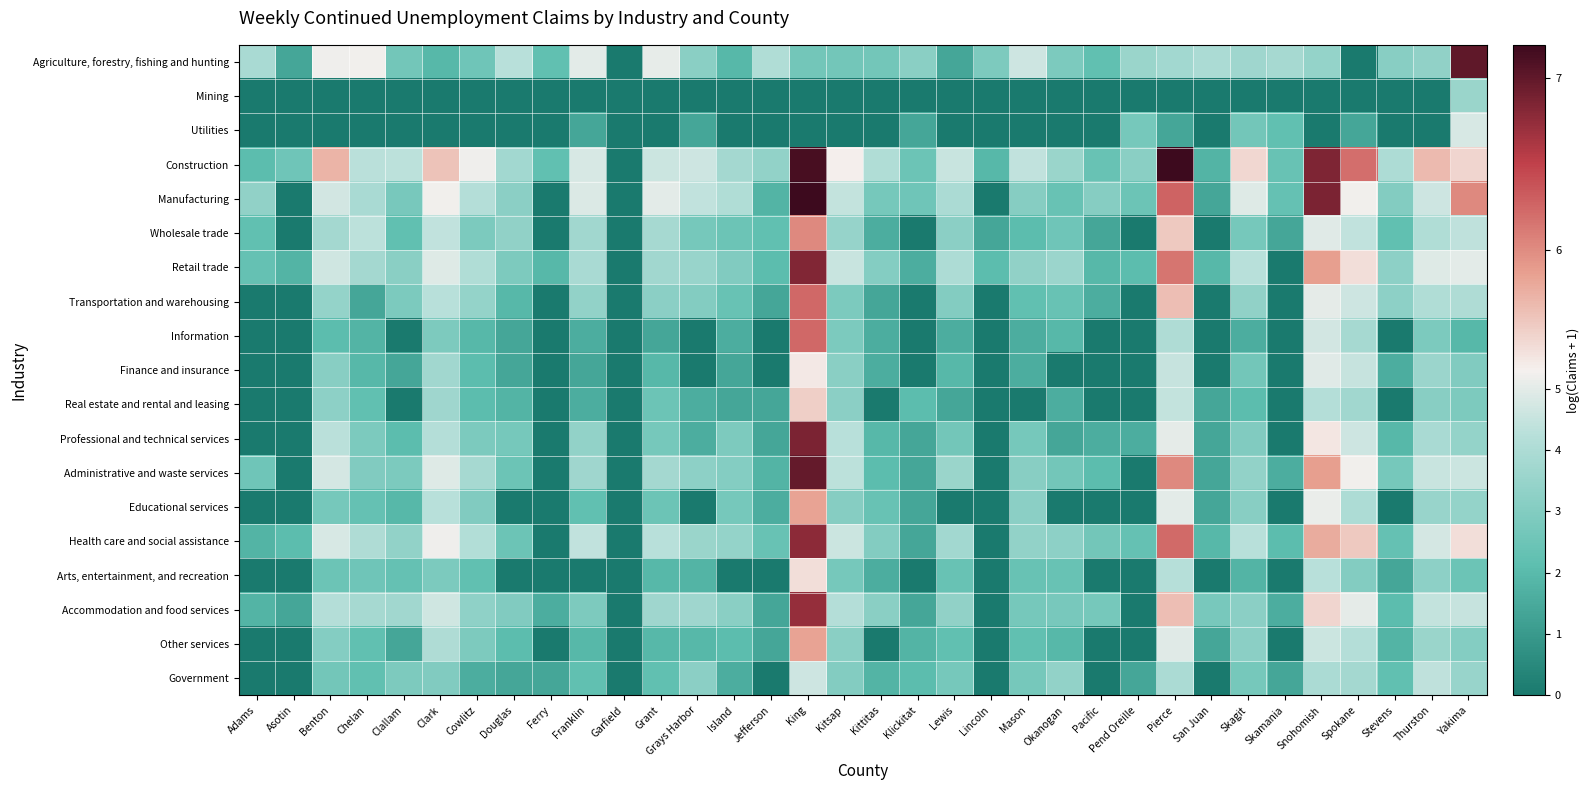

At which category is the sum across all series the highest?

King